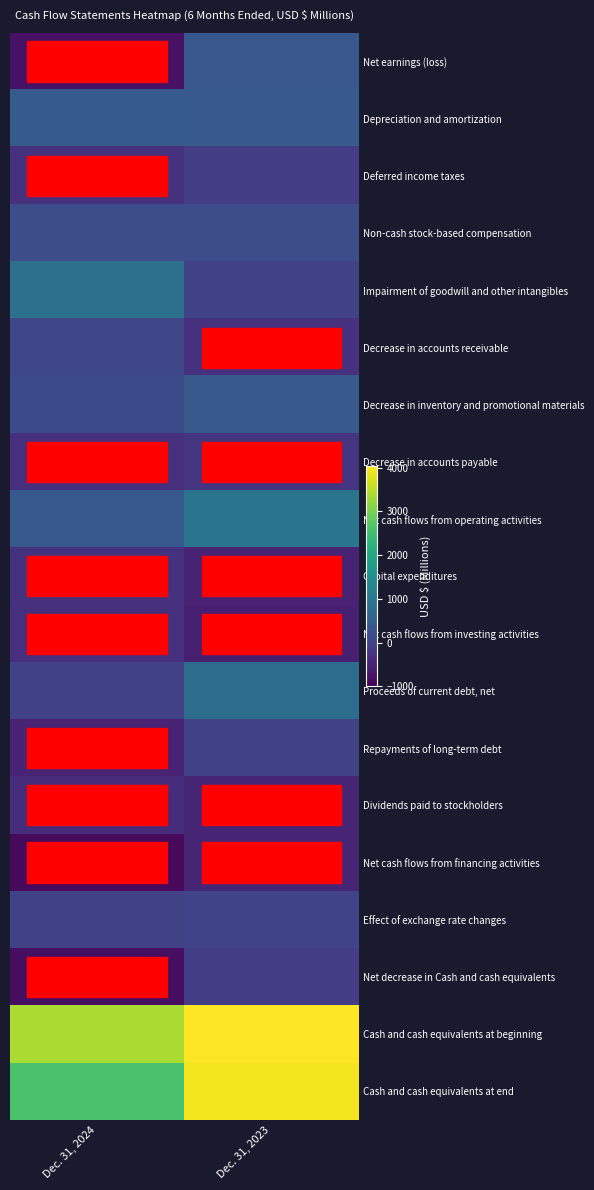

What is the difference between the highest and lowest values at Dec. 31, 2023?

4586